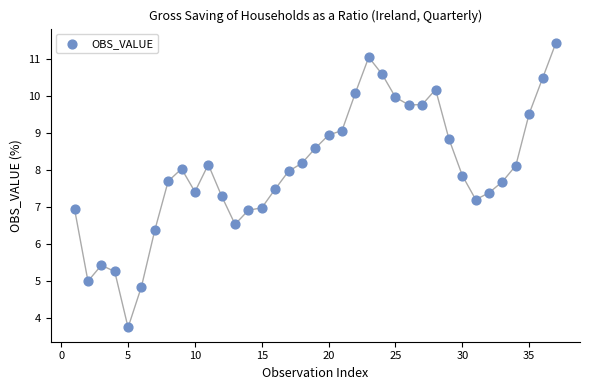

What is the range of Y values (max minus min)?

7.7